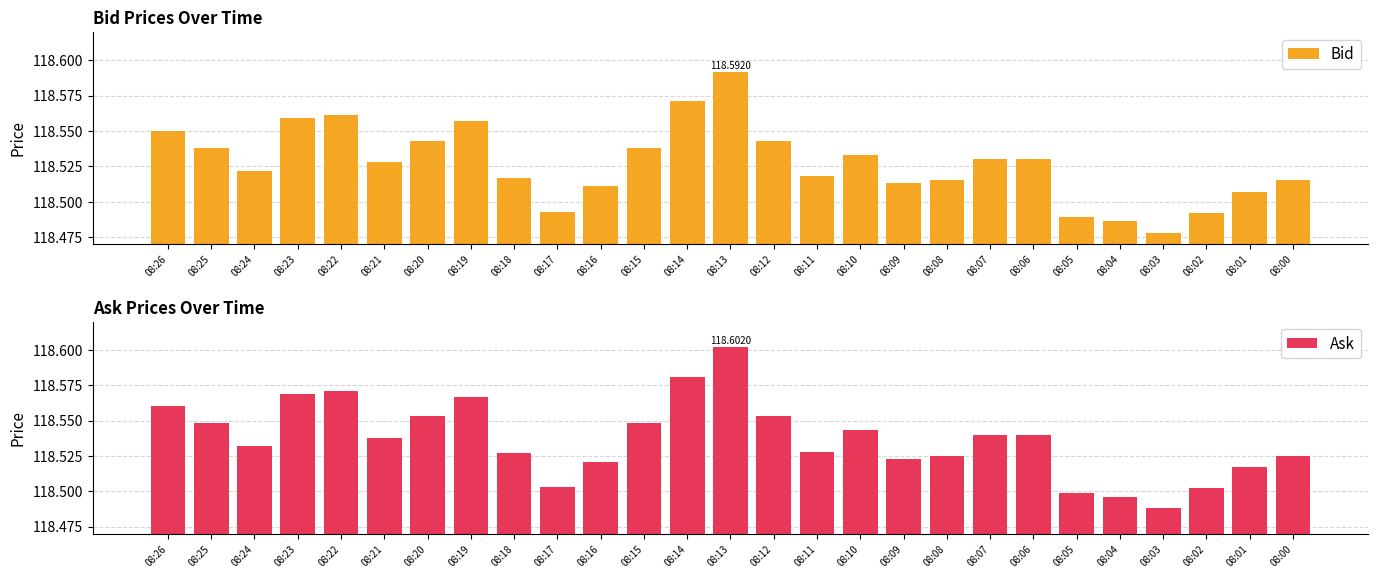

What is the highest value of the Bid series?

118.6